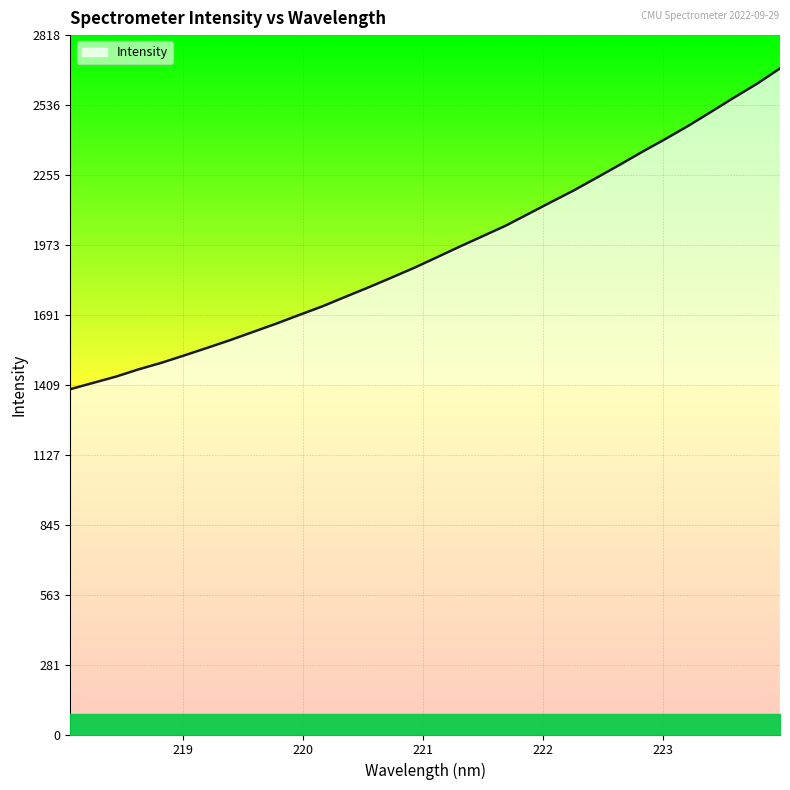

What is the difference between the maximum and minimum values?

1292.8